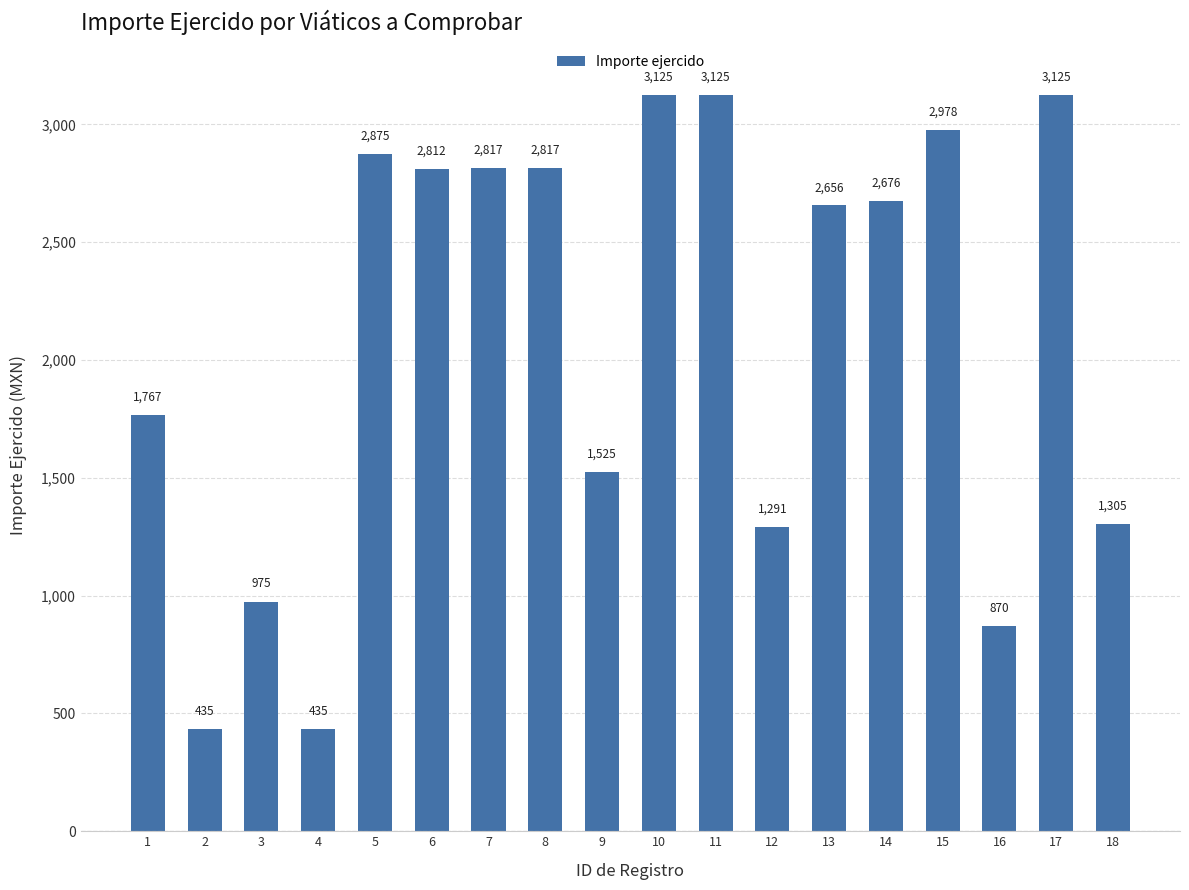

What is the sum of the values at 13 and 15?

5634.5